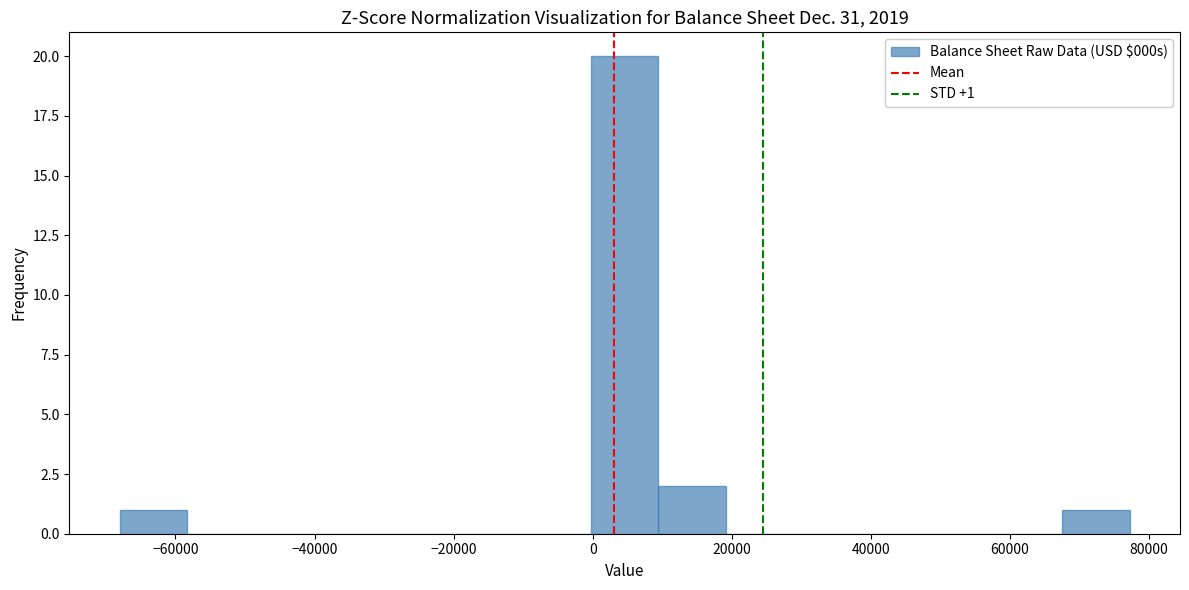

Which range on the x-axis has the tallest bar?

0 to 10000